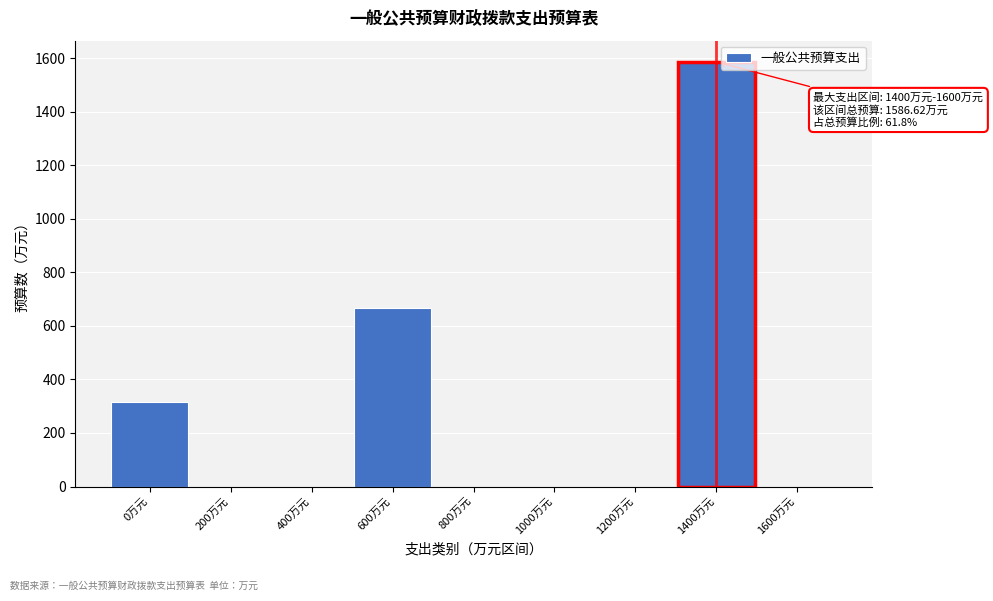

Reading right to left, list all the values displayed in this chart.

1600万元=0.0	1400万元=1586.6	1200万元=0.0	1000万元=0.0	800万元=0.0	600万元=667.5	400万元=0.0	200万元=0.0	0万元=314.3